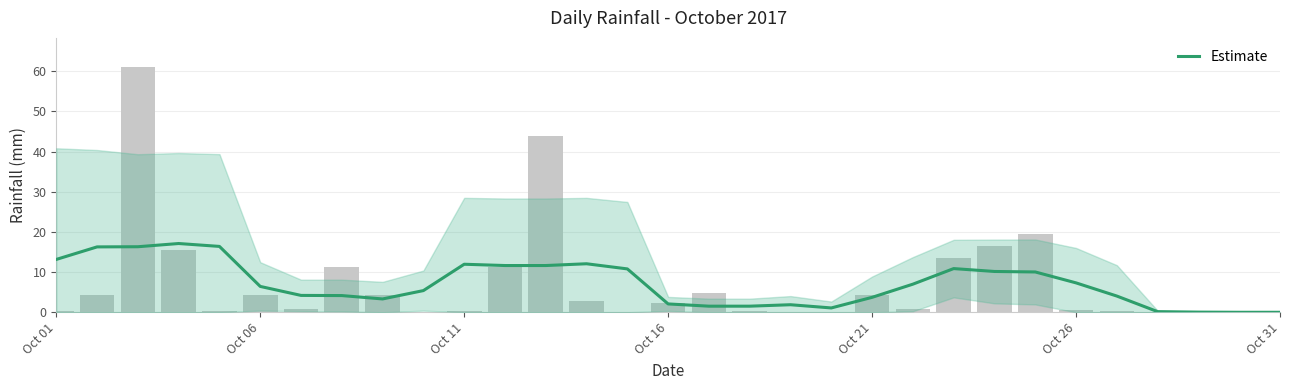

Count the number of values greater than 6.

16